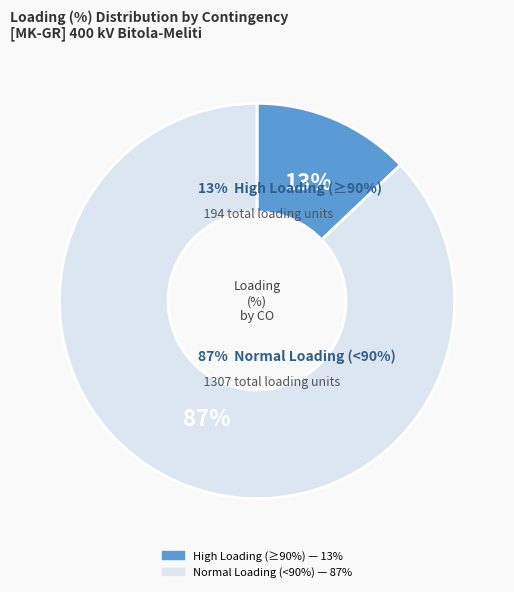

Is there a majority slice in this chart?

Yes